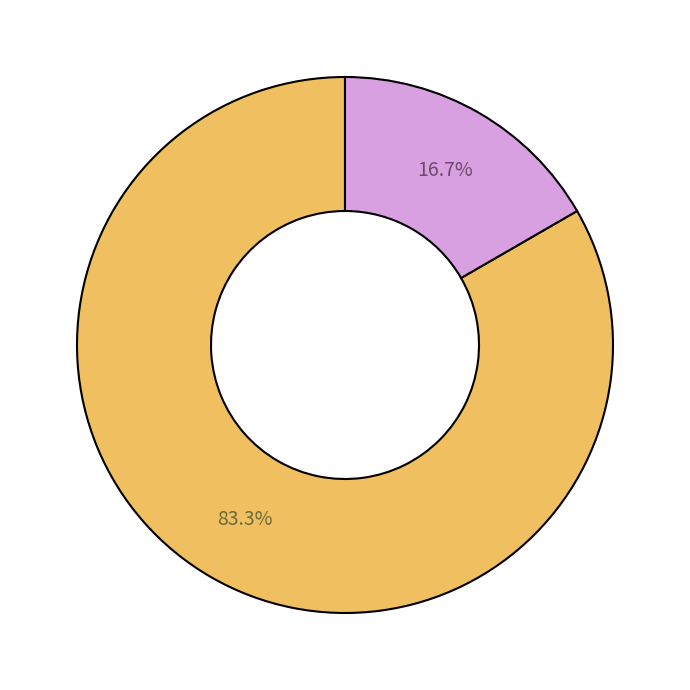

Does any single category account for the majority?

Yes